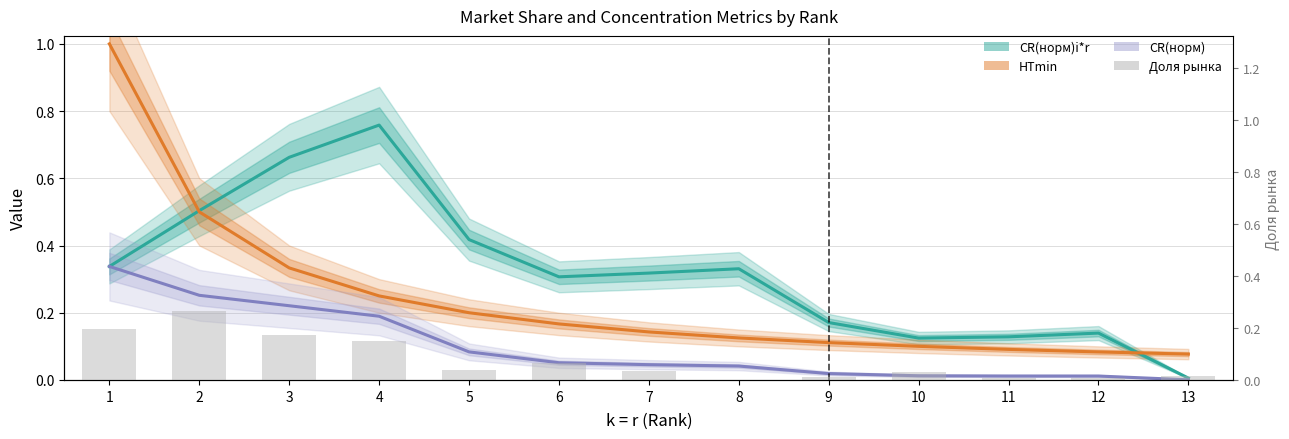

What is the average value of the CR(норм)i*r series?

0.3